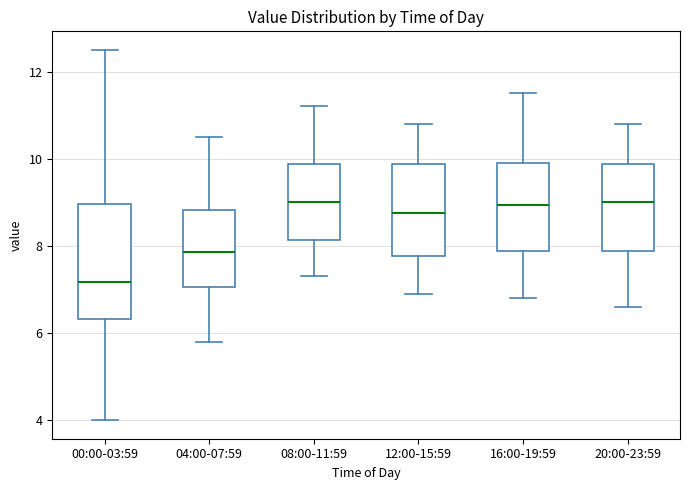

Reading left to right, read every box against the y-axis: the position of its median line, the range the box covers, and the ends of its whiskers. The values are not printed on the chart, so give them approximately, as read against the axis.

00:00-03:59: median 7.2, box 6.4 to 9.0, whiskers 4.0 to 12.6
04:00-07:59: median 7.8, box 7.0 to 8.8, whiskers 5.8 to 10.6
08:00-11:59: median 9.0, box 8.2 to 9.8, whiskers 7.4 to 11.2
12:00-15:59: median 8.8, box 7.8 to 9.8, whiskers 7.0 to 10.8
16:00-19:59: median 9.0, box 7.8 to 10.0, whiskers 6.8 to 11.6
20:00-23:59: median 9.0, box 7.8 to 9.8, whiskers 6.6 to 10.8